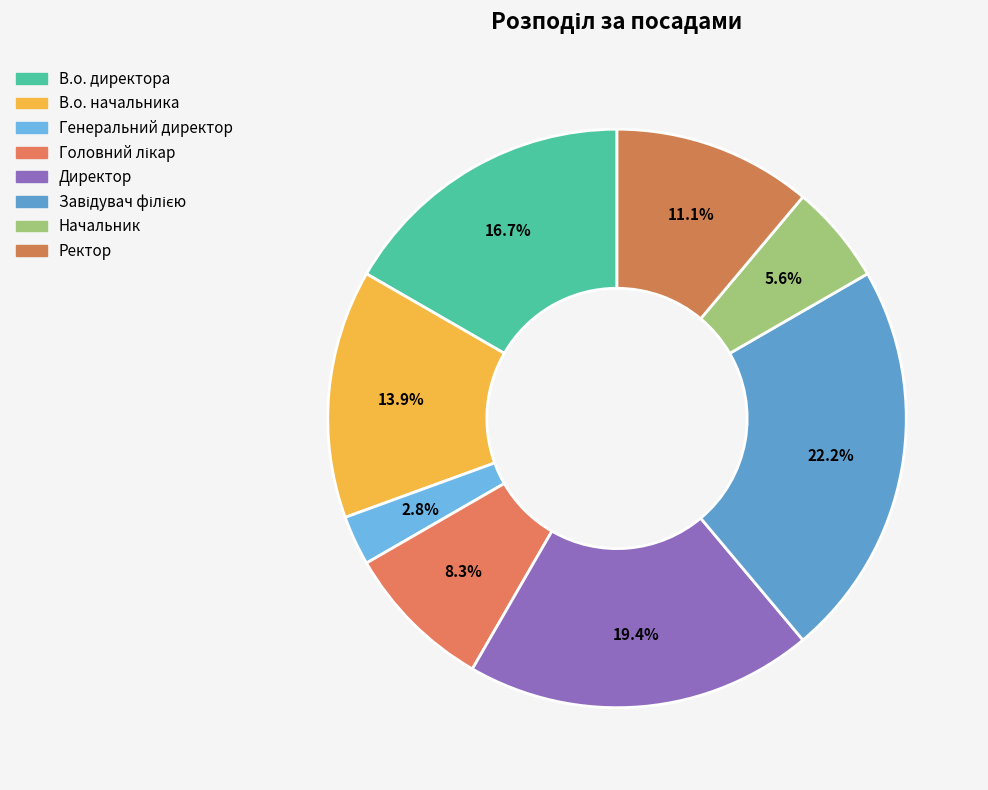

To the nearest percent, what is the average slice percentage?

12%